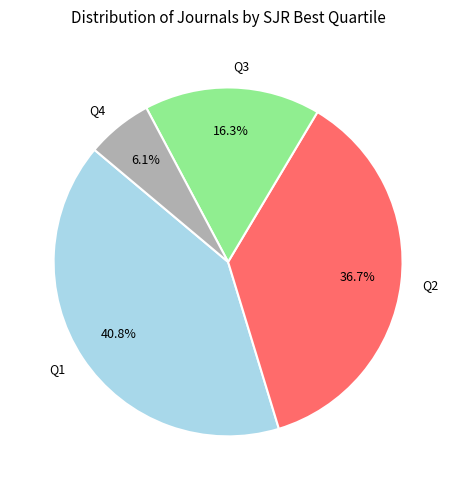

How many slices are in this pie chart?

4